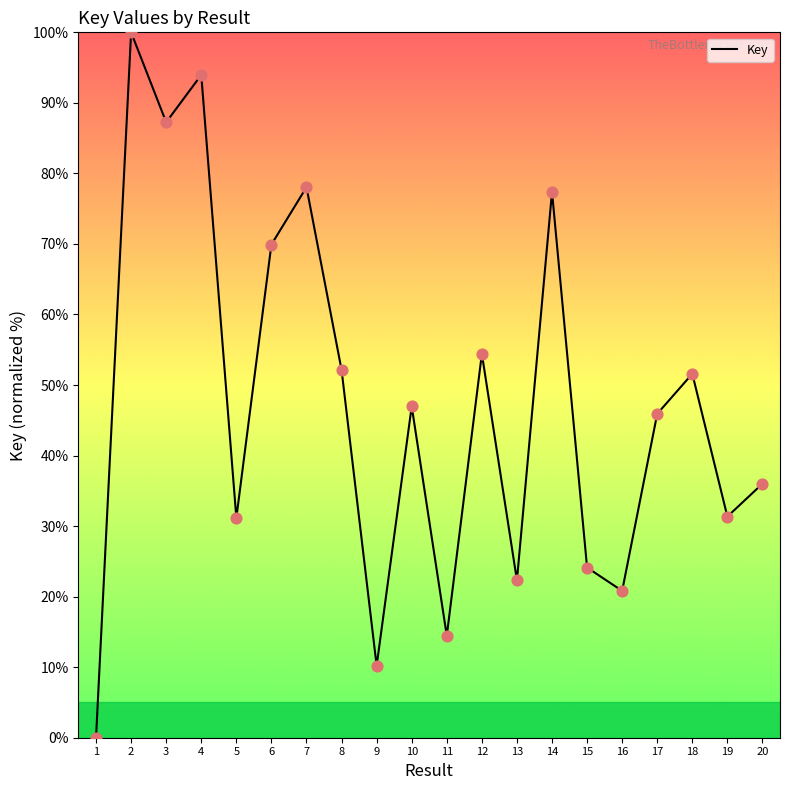

Between 1 and 15, which is larger?

15